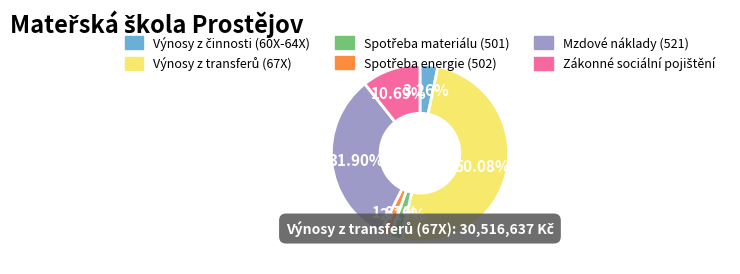

To the nearest percent, what is the difference between the Spotřeba energie (502) and Výnosy z transferů (67X) slice percentages?

48%